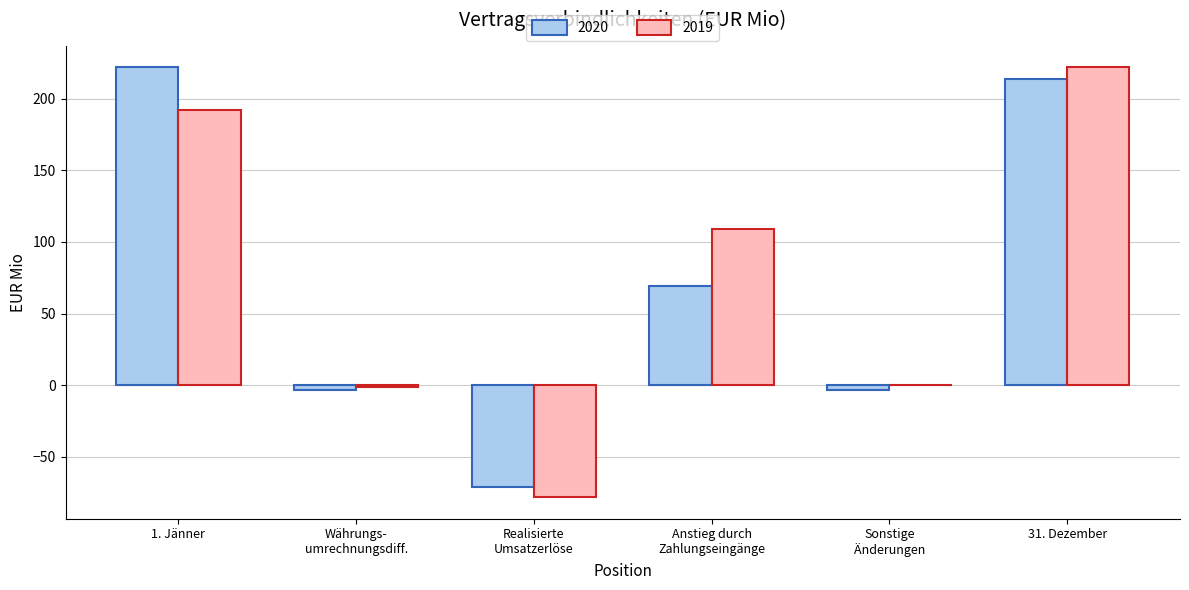

Which series has the widest spread of values?

2019